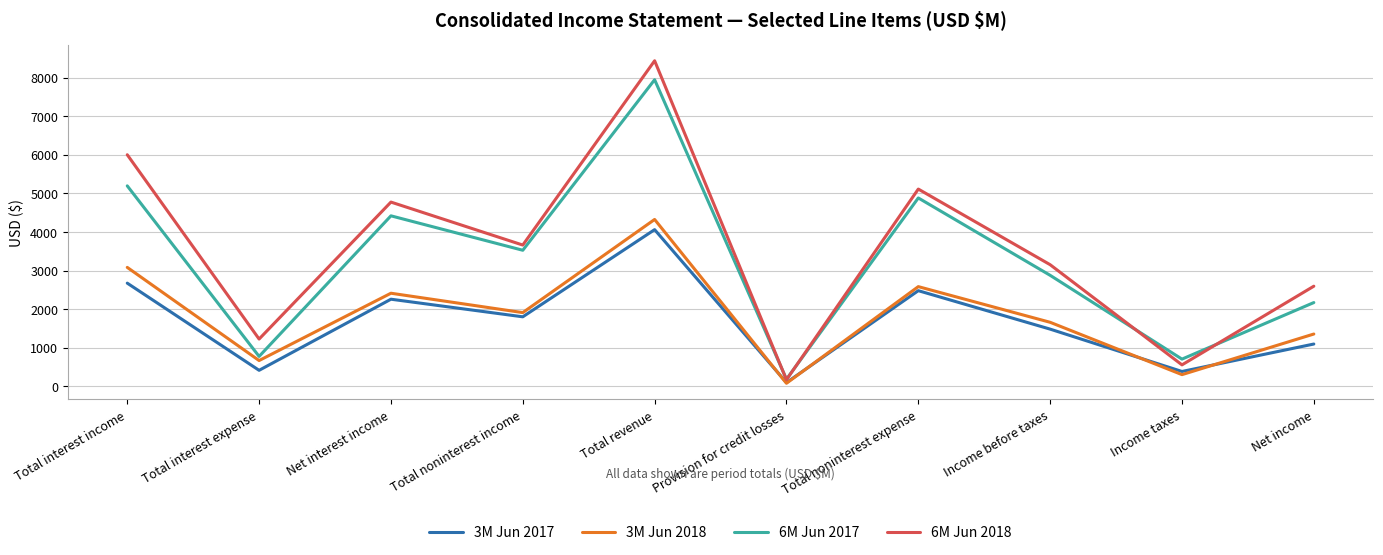

Which category has the highest value in the 3M Jun 2017 series?

Total revenue